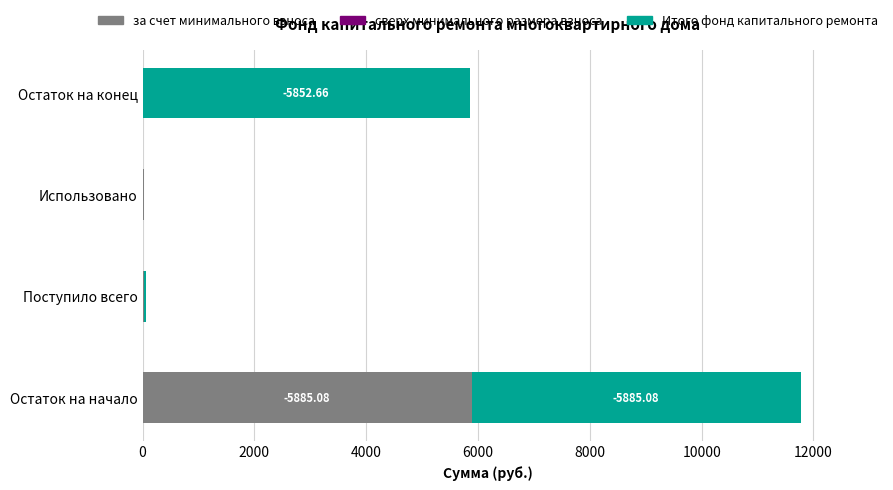

How many categories are shown in the chart?

4